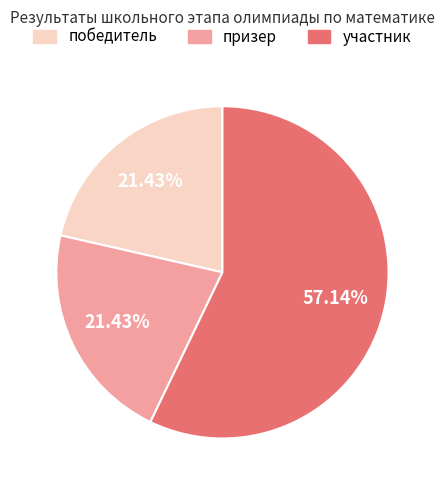

How many segments does this pie chart have?

3